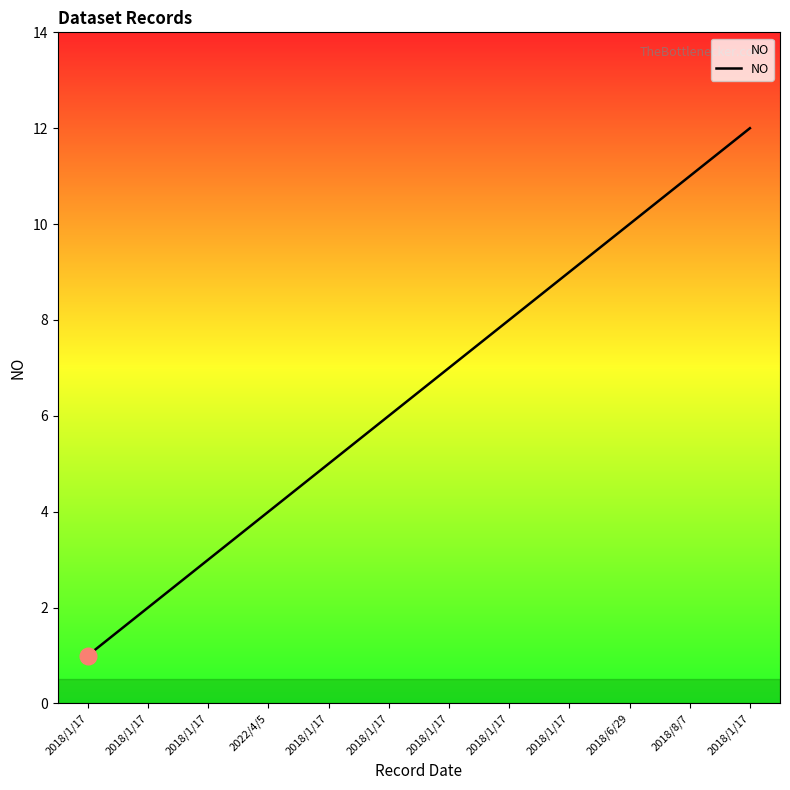

Which label corresponds to the largest value in the chart?

2018/1/17